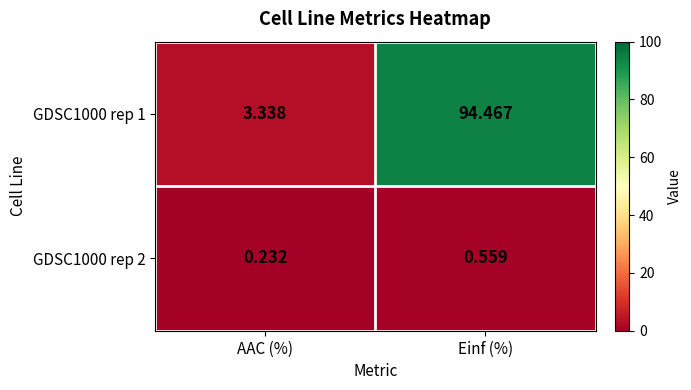

At how many categories does at least one series exceed 14?

1